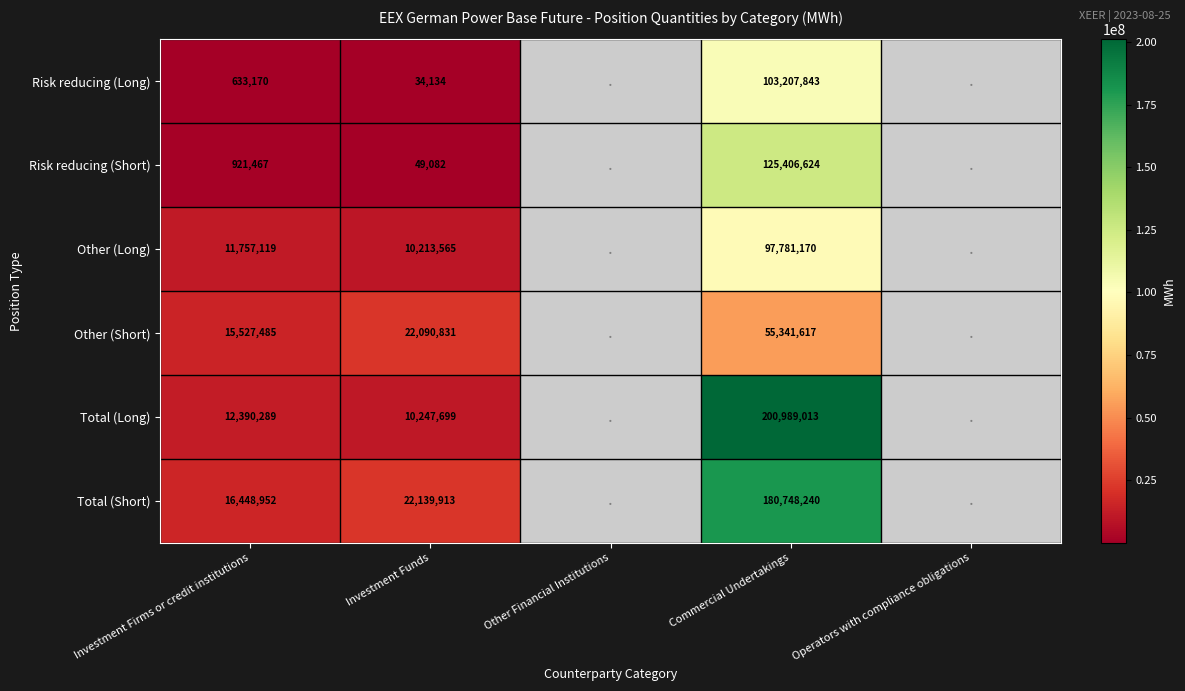

The value of Total (Short) at Commercial Undertakings is 46573658. True or false?

False